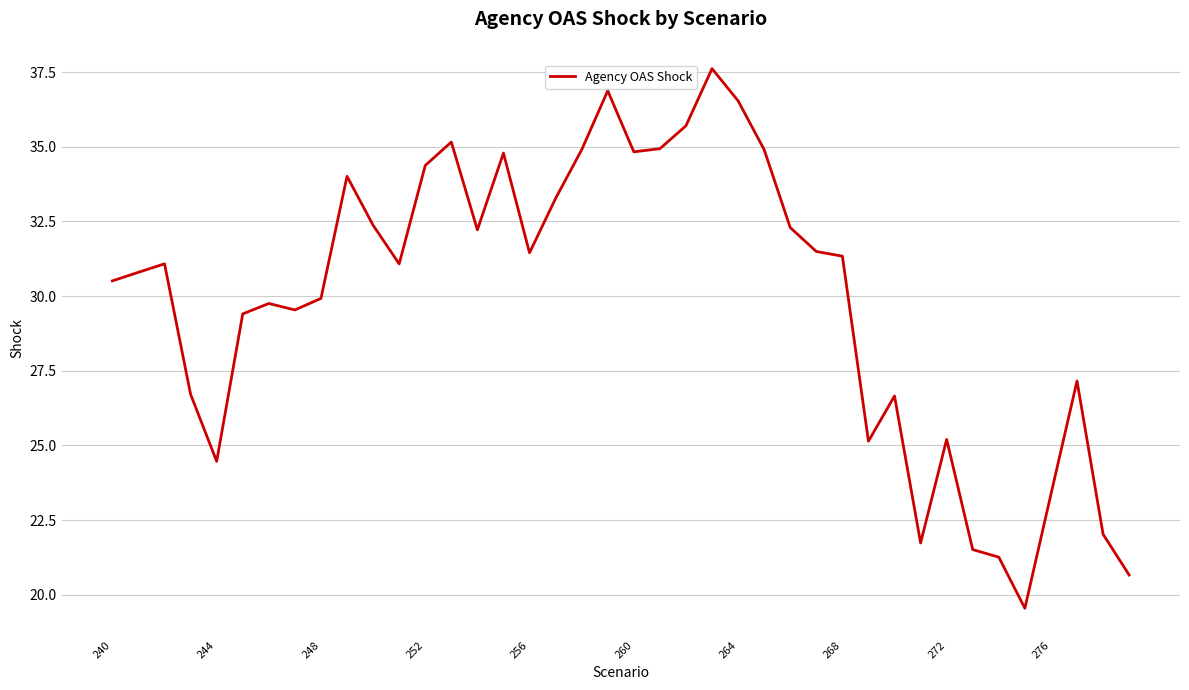

What is the smallest value displayed?

19.5